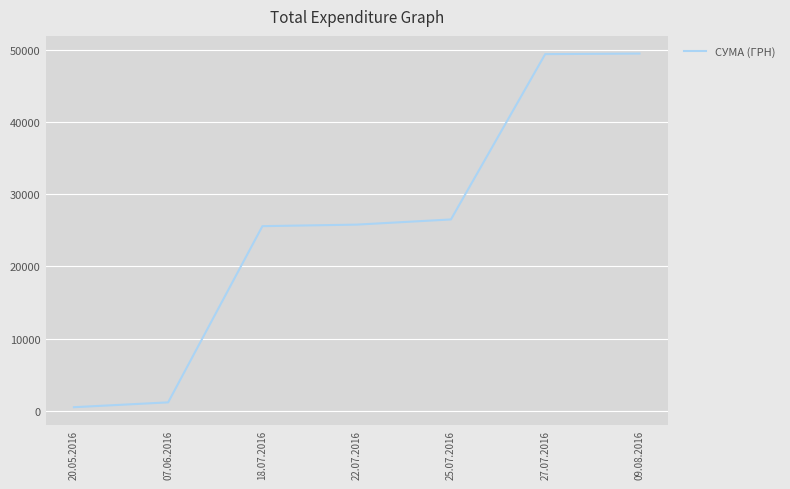

True or false: there are more than 2 points higher than both neighbors.

False